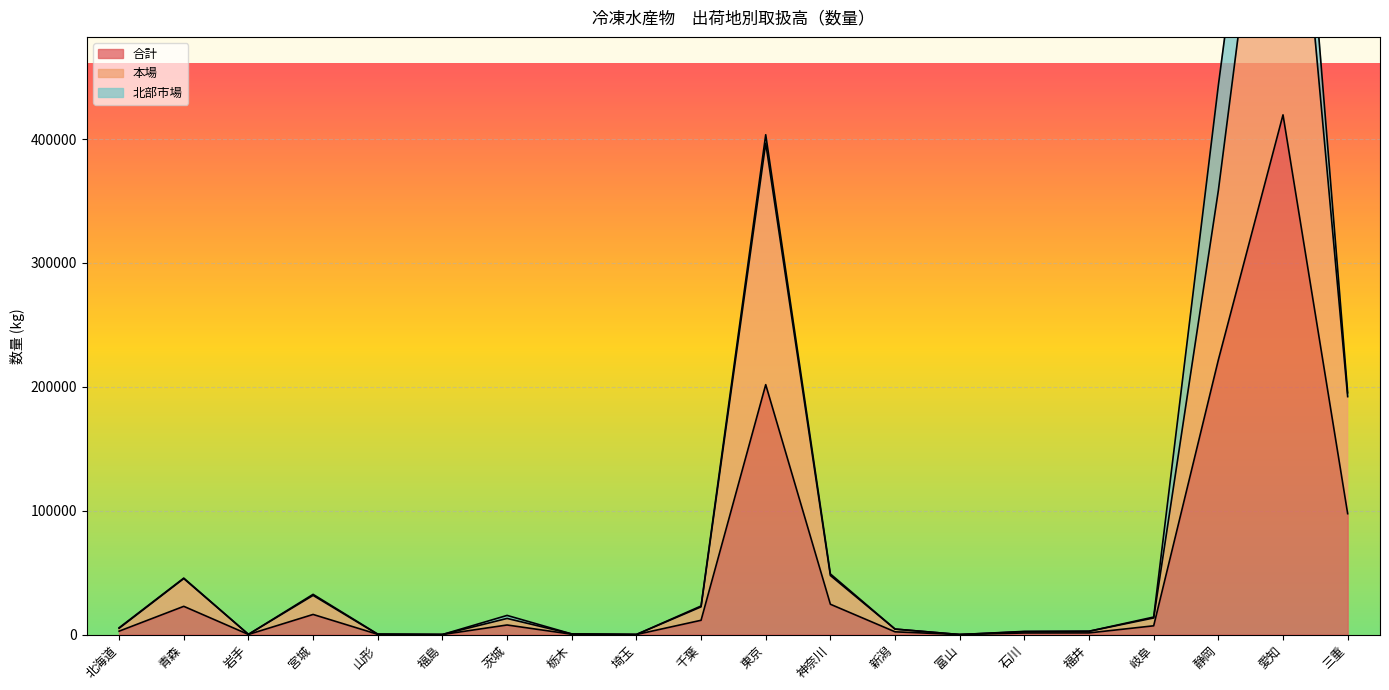

What is the label of the 3rd point from the left?

岩手